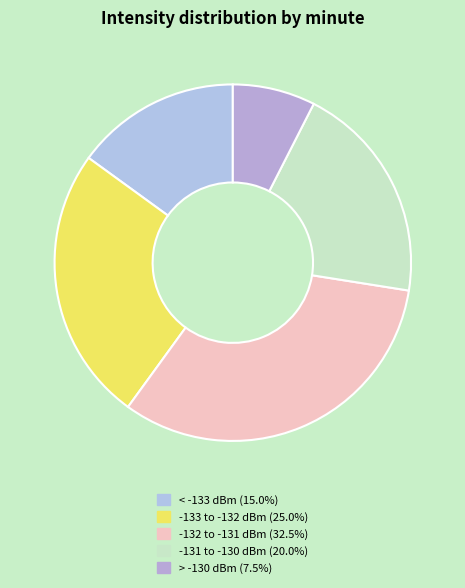

Is there any slice that represents more than half of the pie?

No